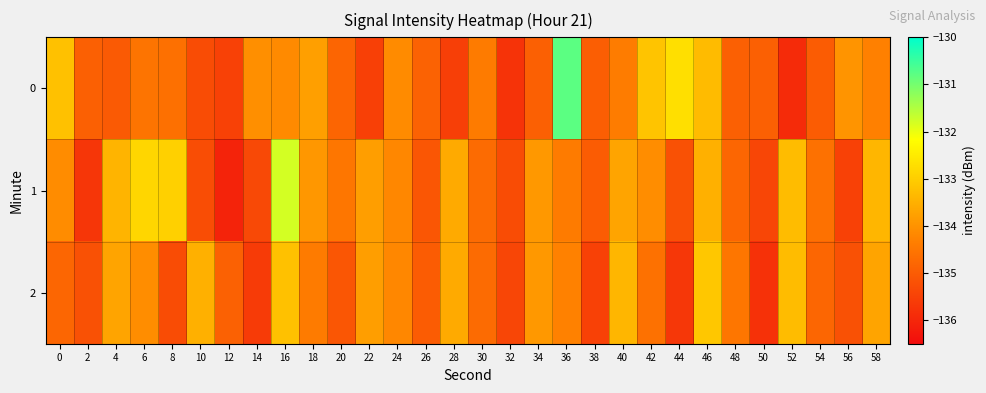

Rank the series by their average value, from lowest to highest.

2, 0, 1